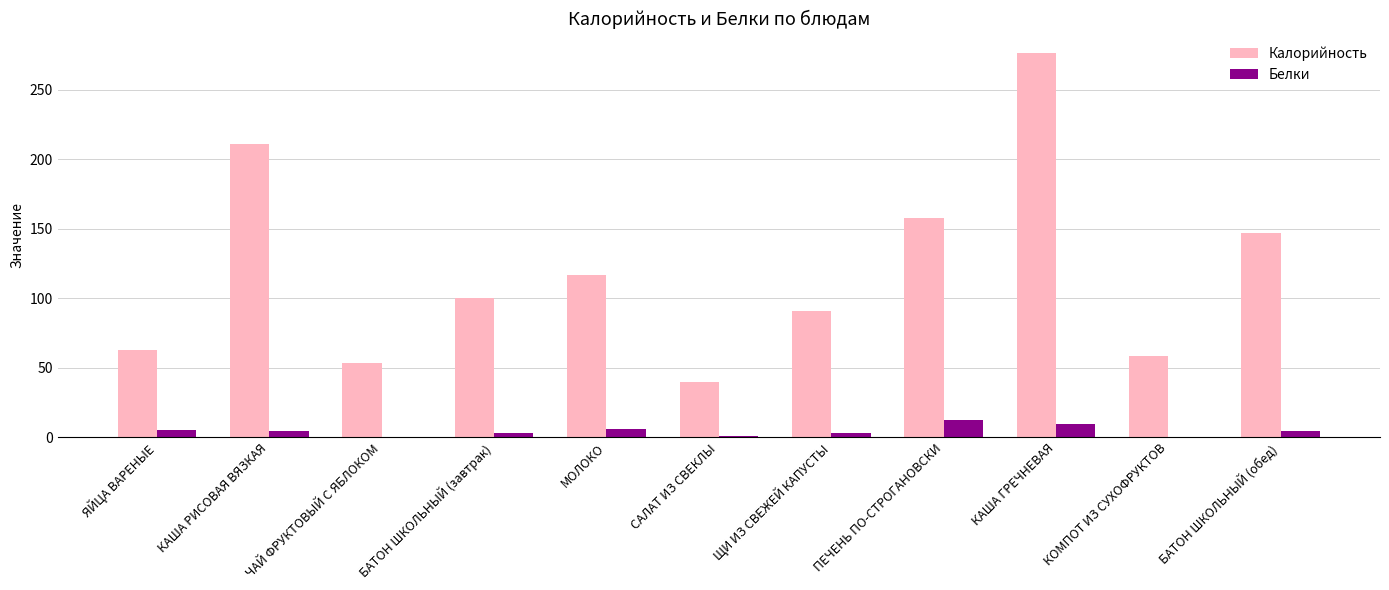

Count the number of data series in this chart.

2